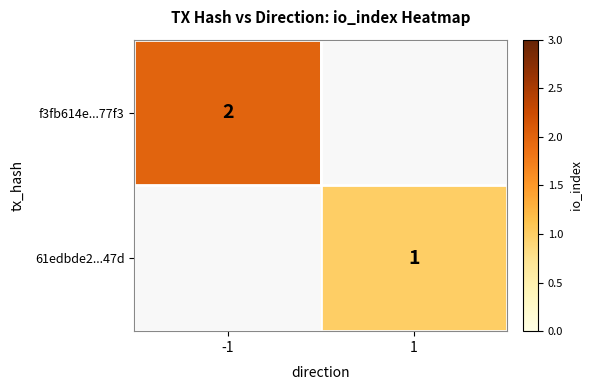

True or false: f3fb614e...77f3 has a value of 1 at -1.

False